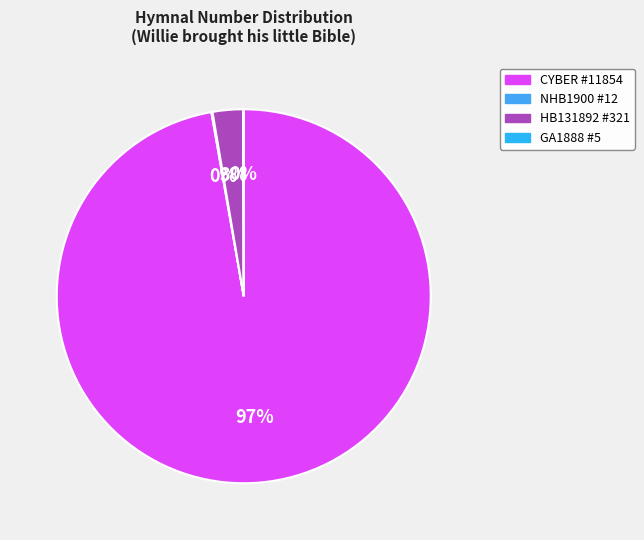

What portion of the pie excludes HB131892 #321?

97.4%